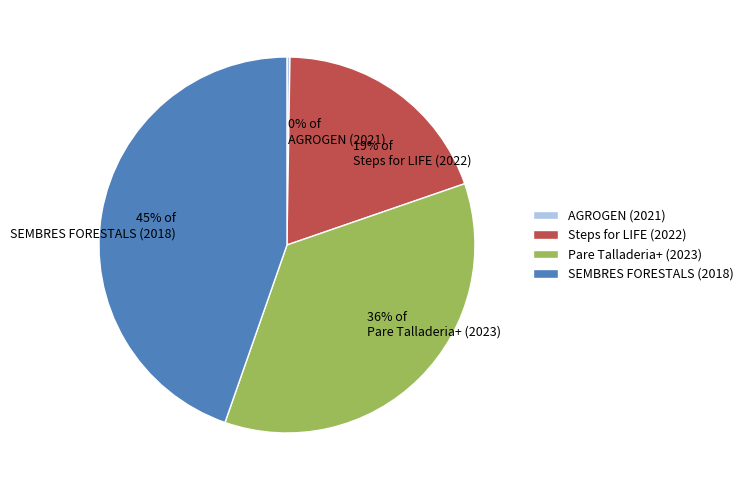

The Pare Talladeria+ (2023) slice represents 45% of the pie. True or false?

False